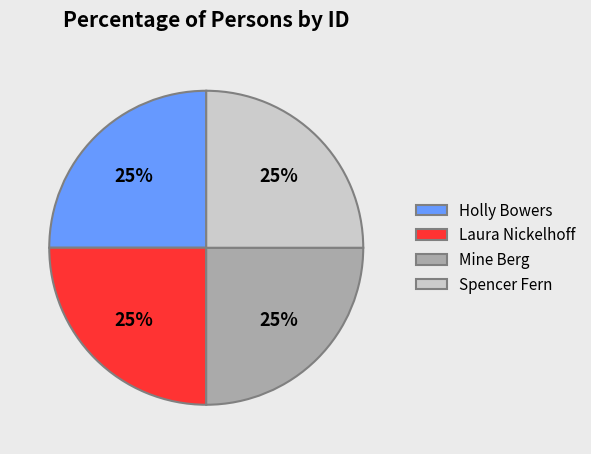

Is there a majority slice in this chart?

No